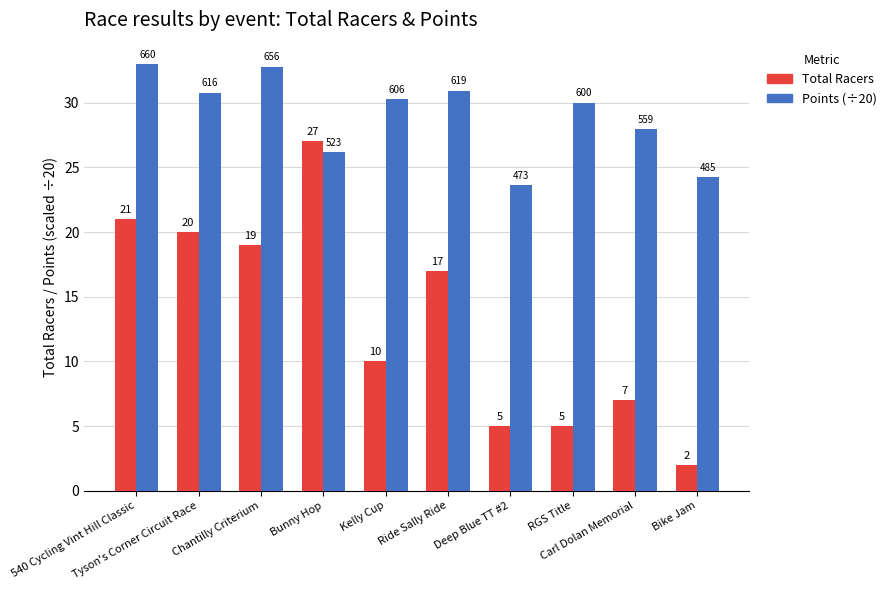

Where is Total Racers nearest to the value 14?

Ride Sally Ride